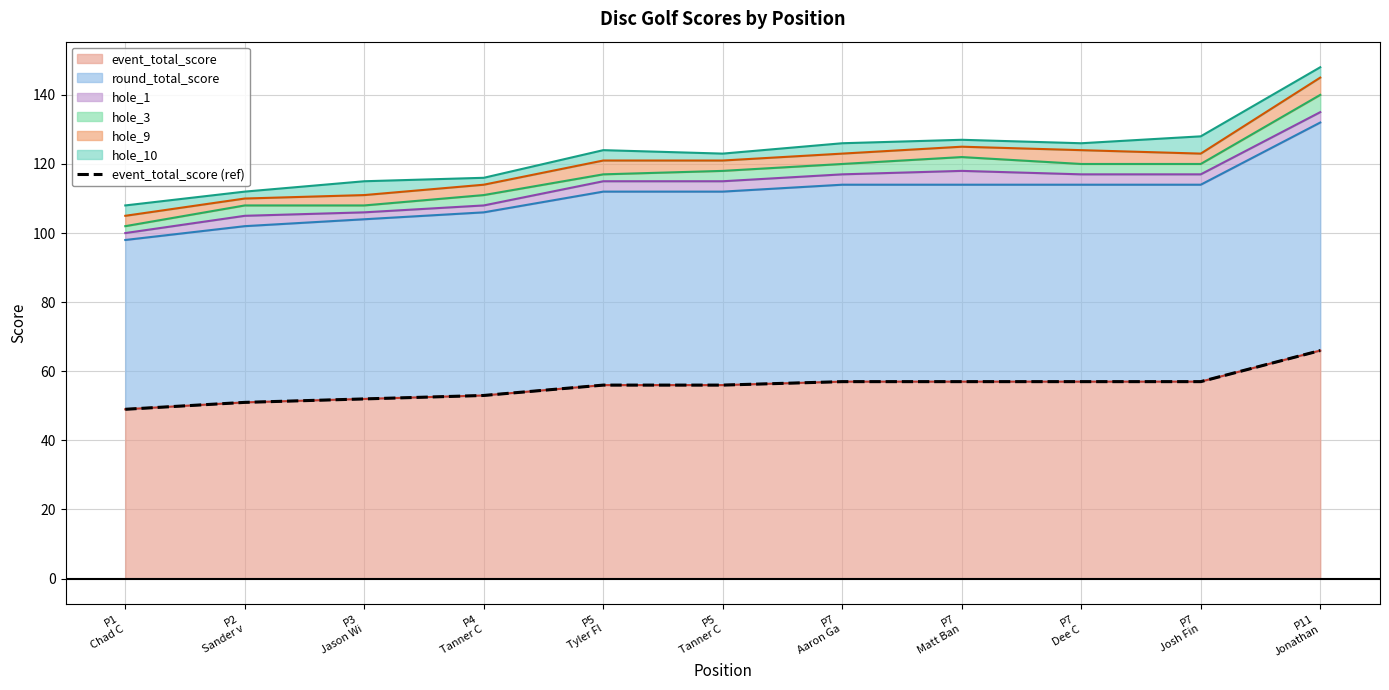

What is the minimum value shown in the chart?

49